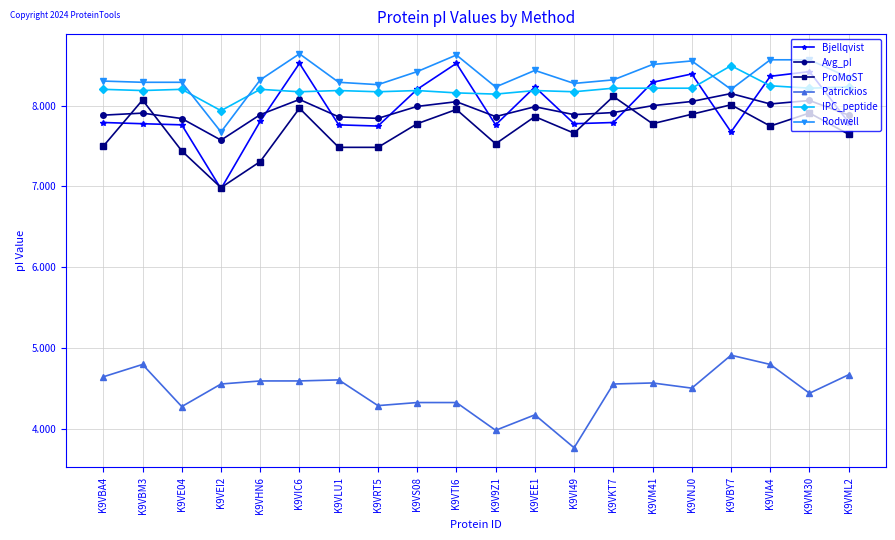

Is it true that Patrickios equals 6.3 at K9VML2?

False